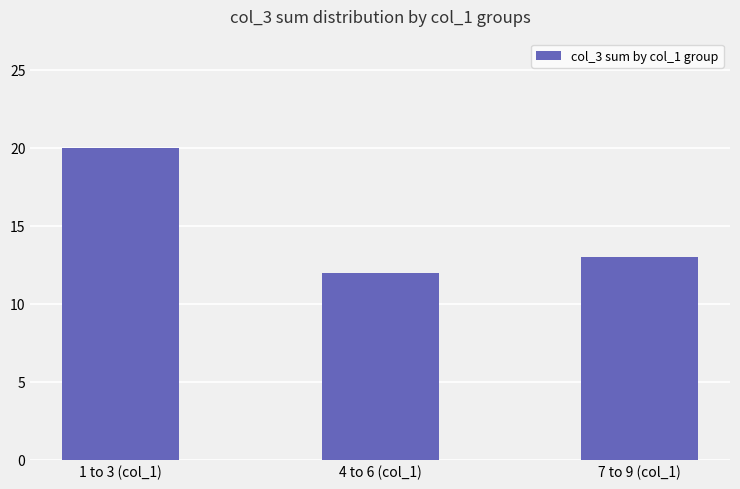

What is the ratio of the value at 1 to 3 (col_1) to the value at 7 to 9 (col_1)?

1.5